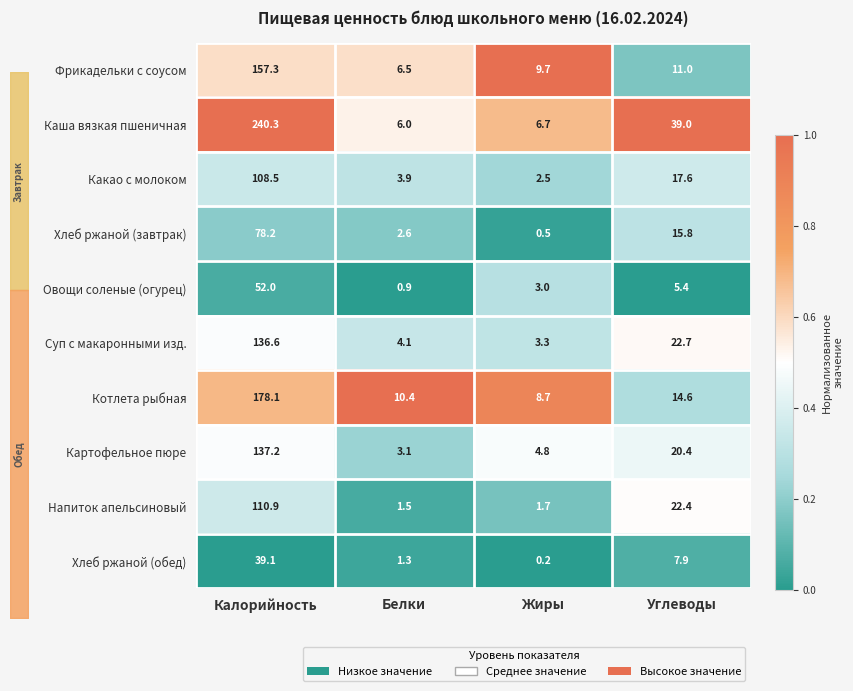

The Хлеб ржаной (завтрак) series shows 2.6 at Белки. True or false?

True